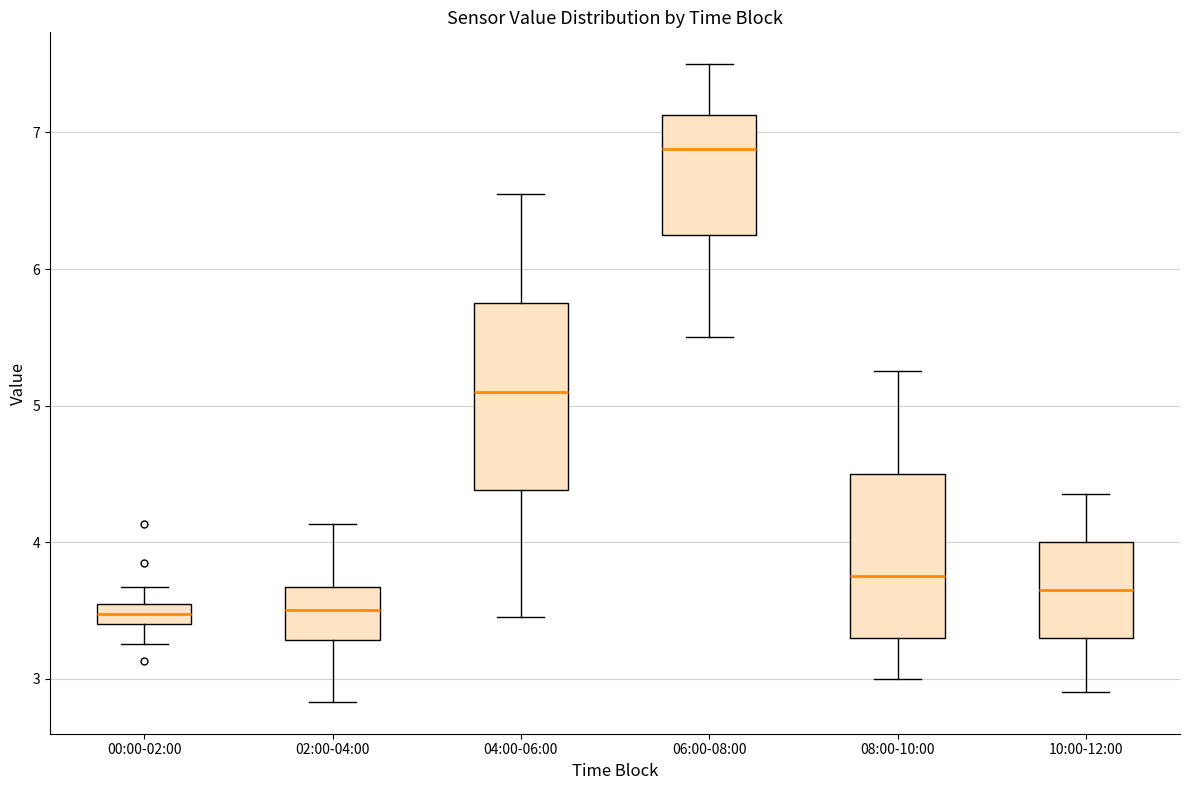

Where is the lower edge of the box for 02:00-04:00 on the y-axis? The values are not printed on the chart, so give them approximately, as read against the axis.

3.3